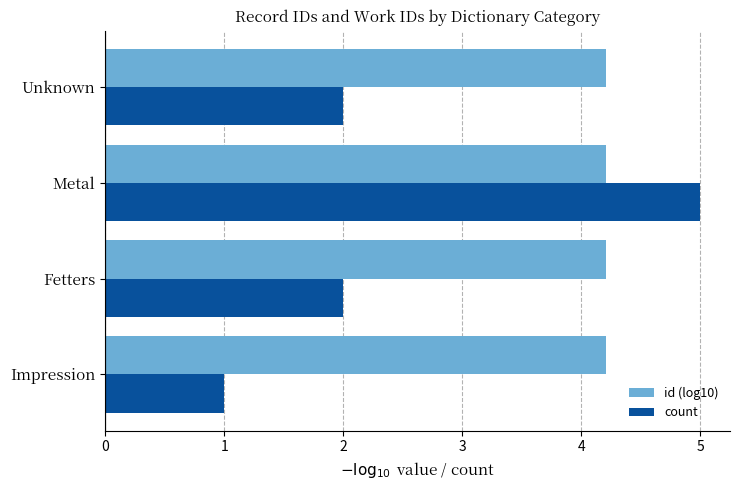

What is the sum of all count values?

10.0